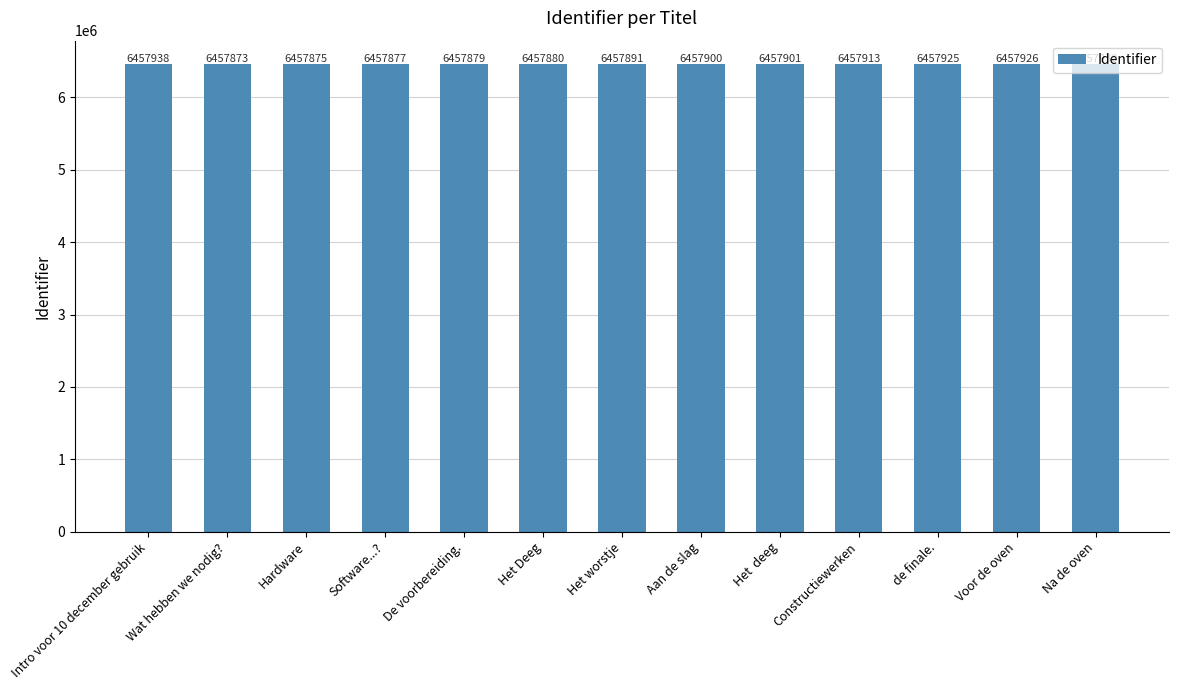

What is the label of the 8th bar from the right?

Het Deeg